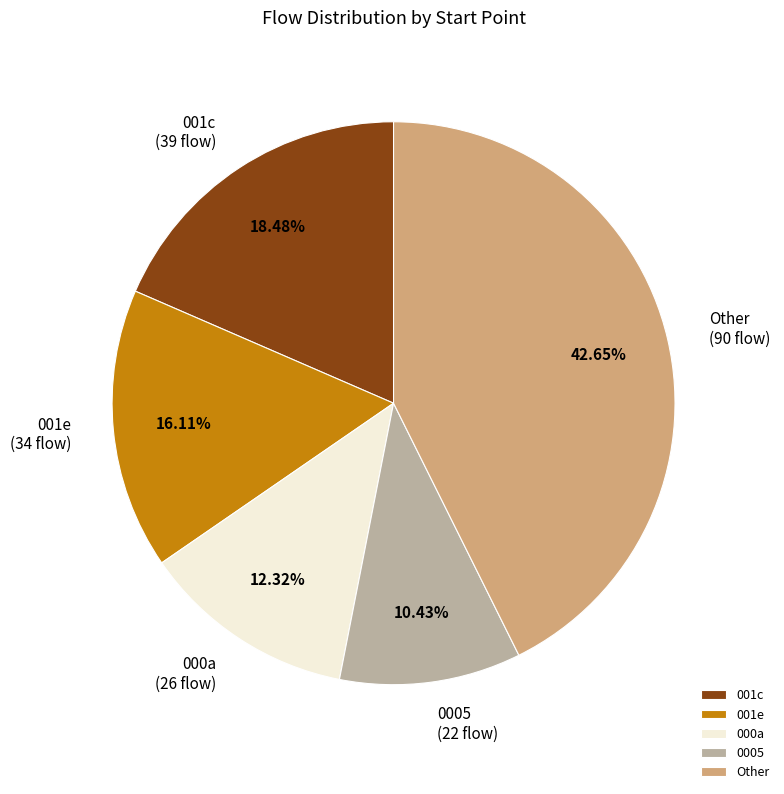

Is the sum of 001c and Other greater than half?

Yes